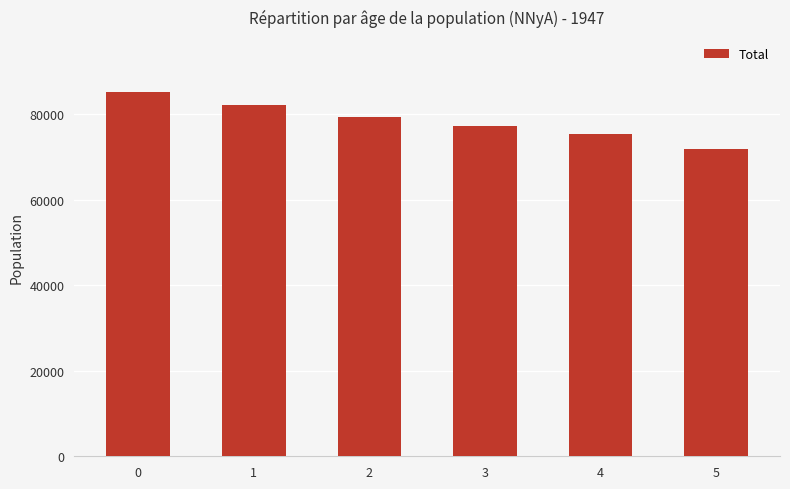

What is the value of the 1st bar from the left?

85340